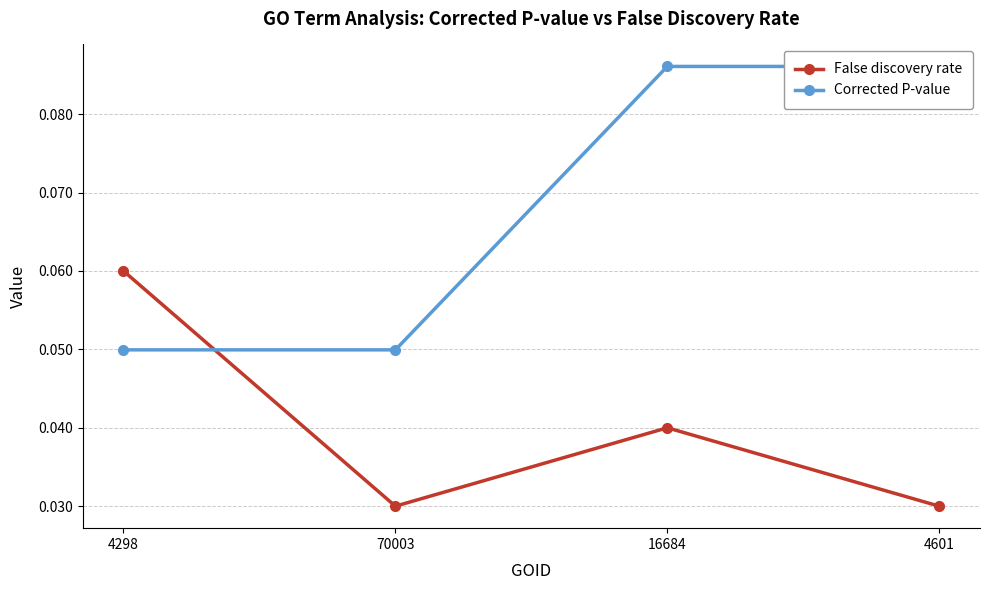

What is the sum of all Corrected P-value values?

0.3